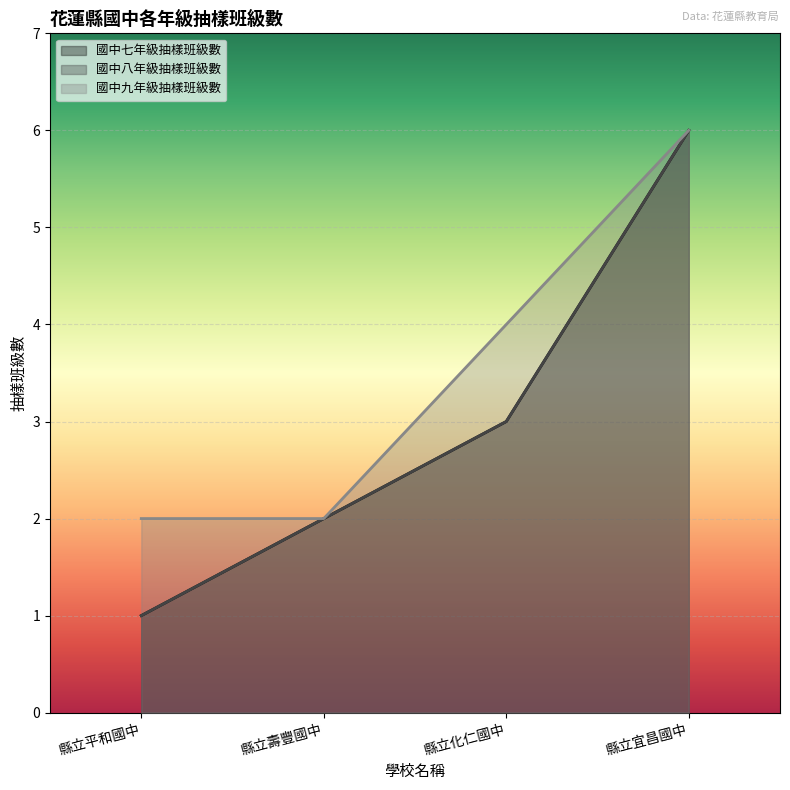

Reading right to left, what are all the values shown in this chart?

國中七年級抽樣班級數: 6	3	2	1
國中八年級抽樣班級數: 6	3	2	1
國中九年級抽樣班級數: 6	4	2	2